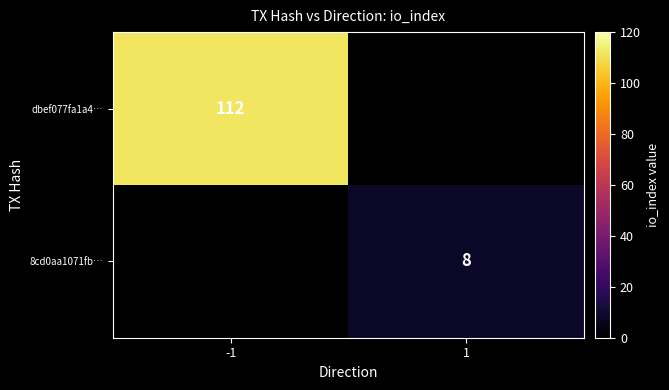

True or false: 8cd0aa1071fb… has a value of 8 at 1.

True